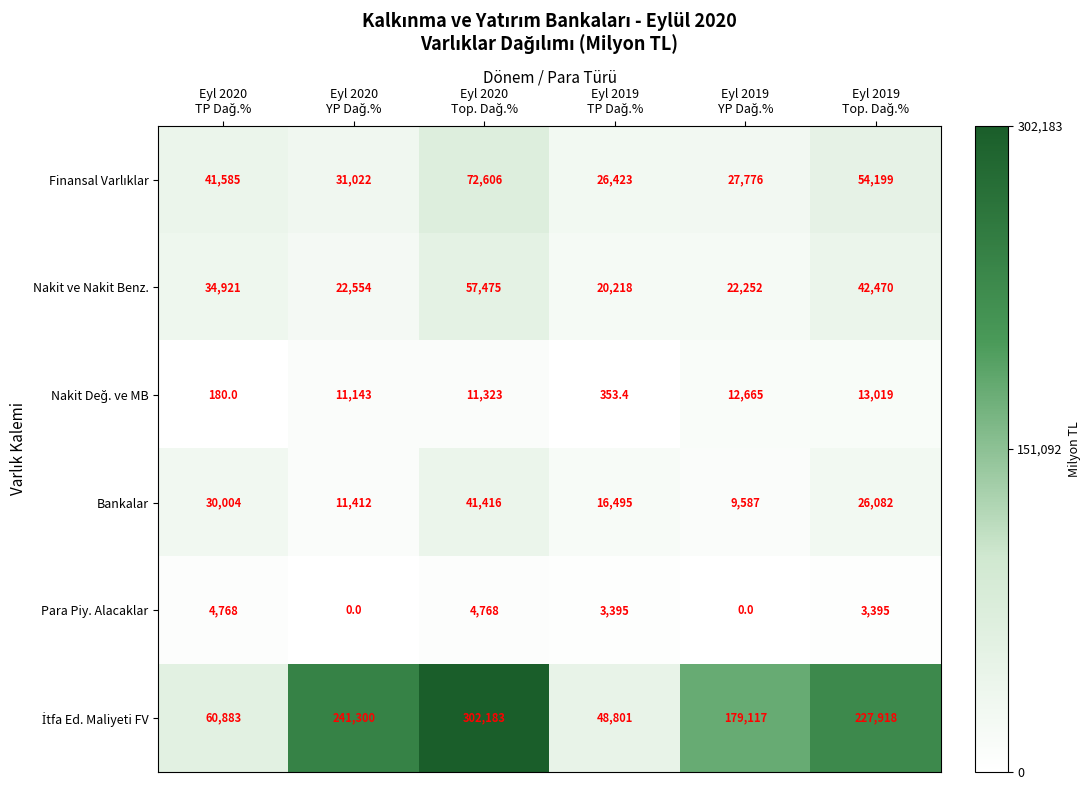

At how many categories does at least one series exceed 72042?

4